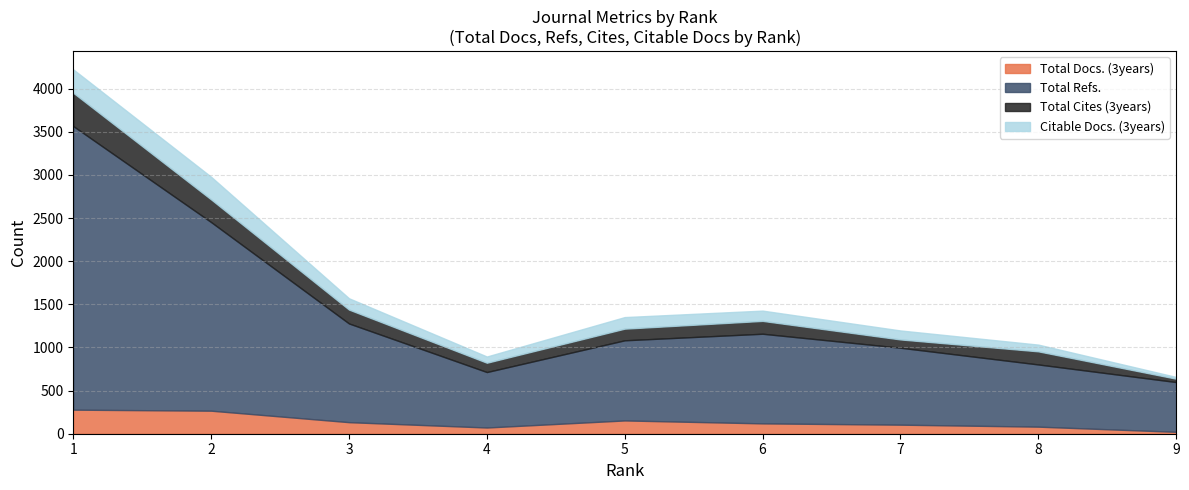

What is the value of the Total Docs. (3years) point at the 5th from the left?

154